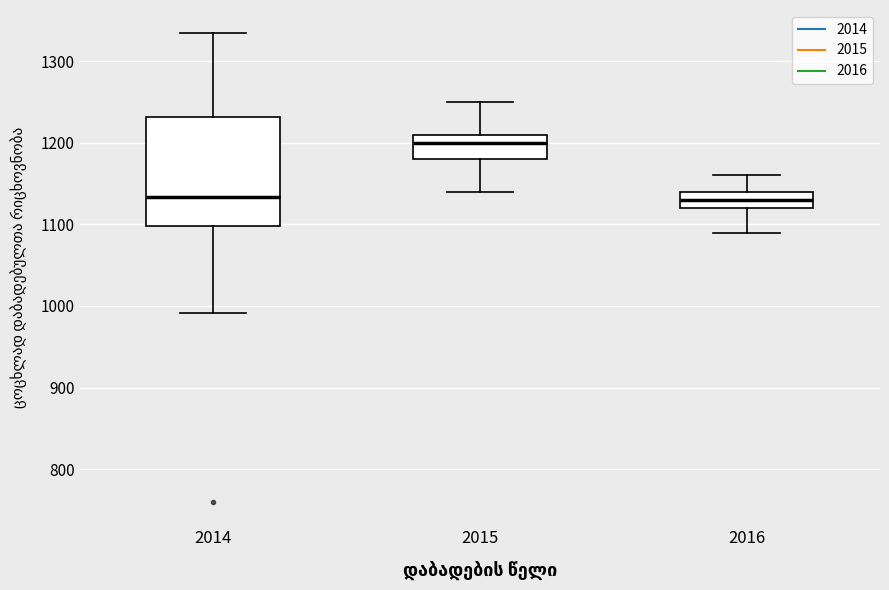

Where does the upper whisker of the box at x = 2015 end on the y-axis? The values are not printed on the chart, so give them approximately, as read against the axis.

1250